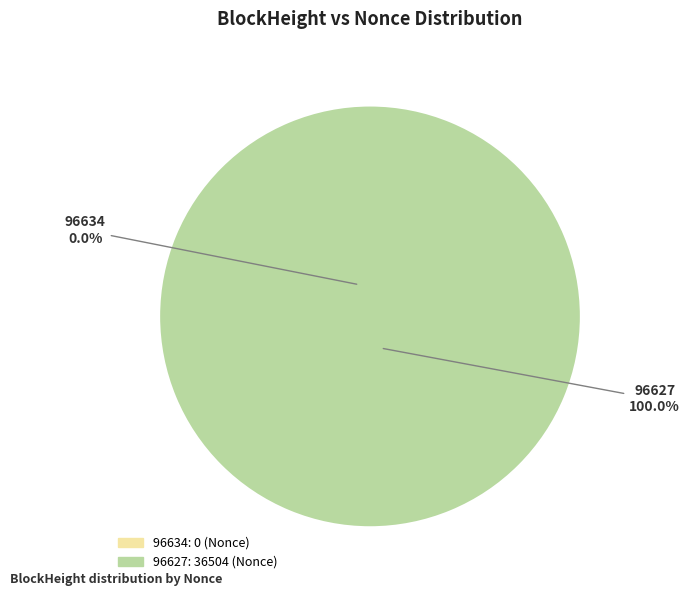

Is 96627 the majority of the pie?

Yes